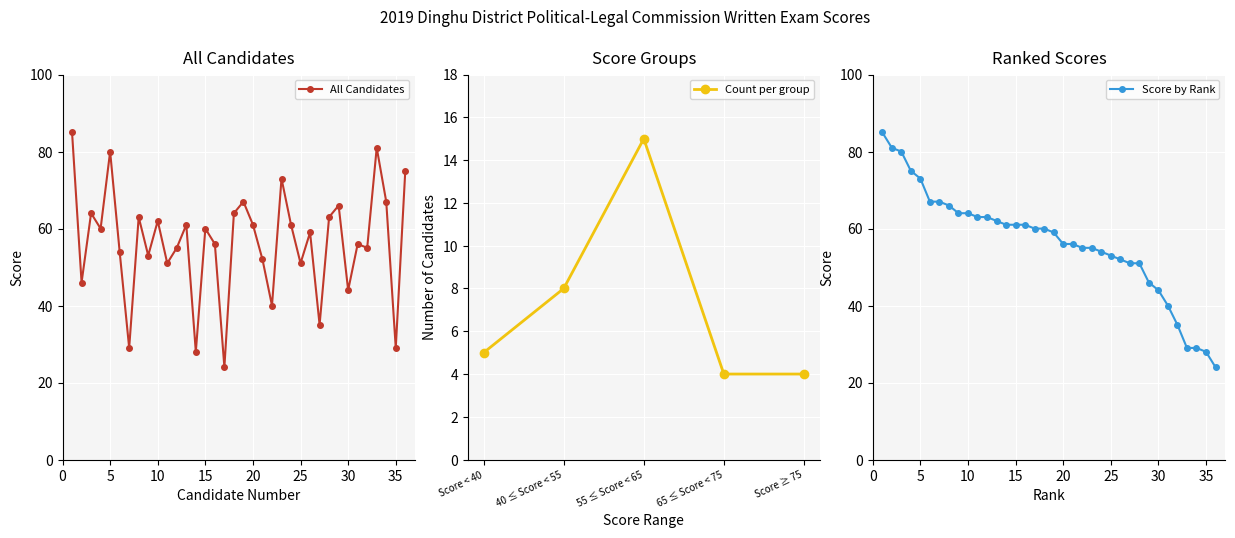

True or false: All Candidates has more than 2 points higher than both neighbors.

True